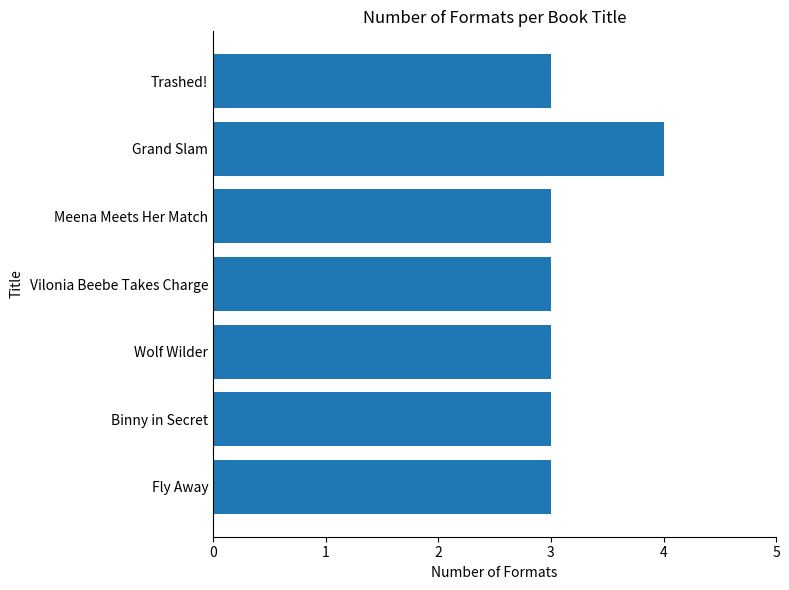

Reading top to bottom, transcribe all the data shown in this chart.

Trashed!=3	Grand Slam=4	Meena Meets Her Match=3	Vilonia Beebe Takes Charge=3	Wolf Wilder=3	Binny in Secret=3	Fly Away=3